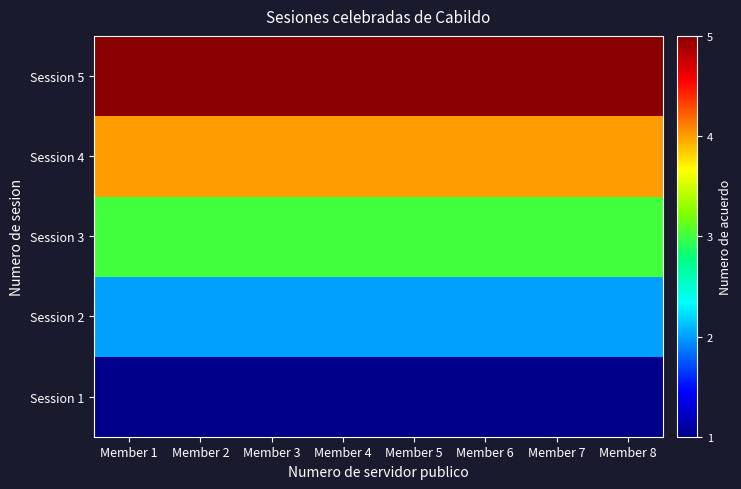

What is the greatest value displayed?

5